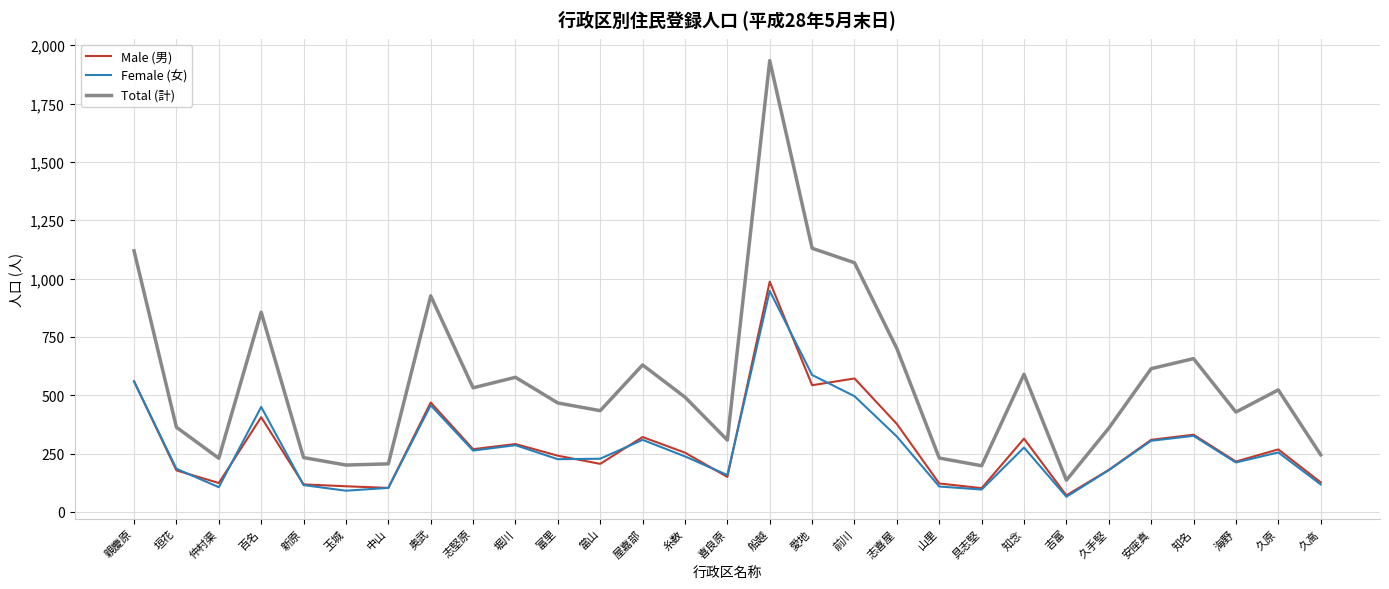

True or false: Female (女) and Total (計) intersect in this chart.

False